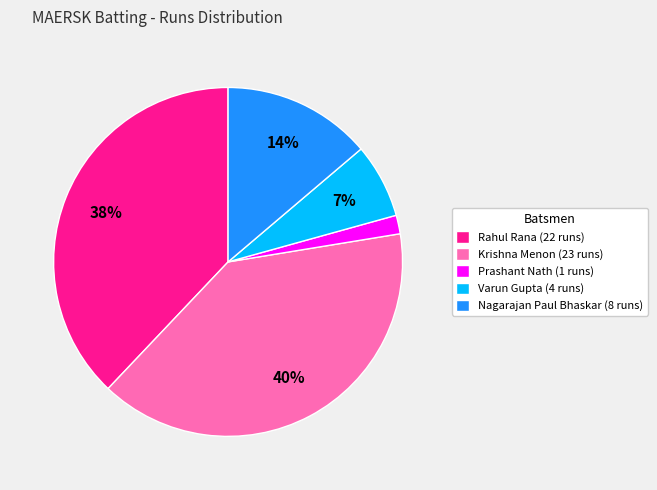

How many slices are in this pie chart?

5